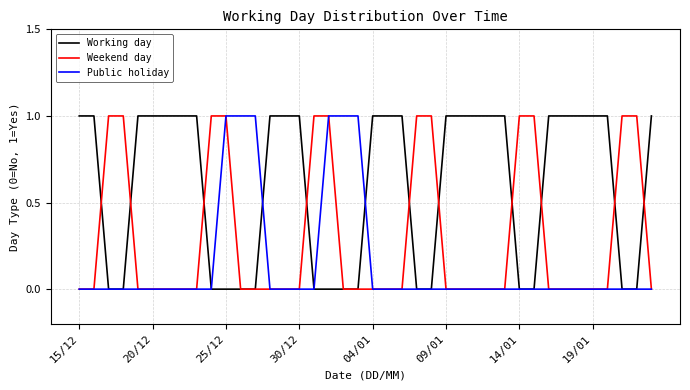

Rank the series by their average value, from highest to lowest.

Working day, Weekend day, Public holiday